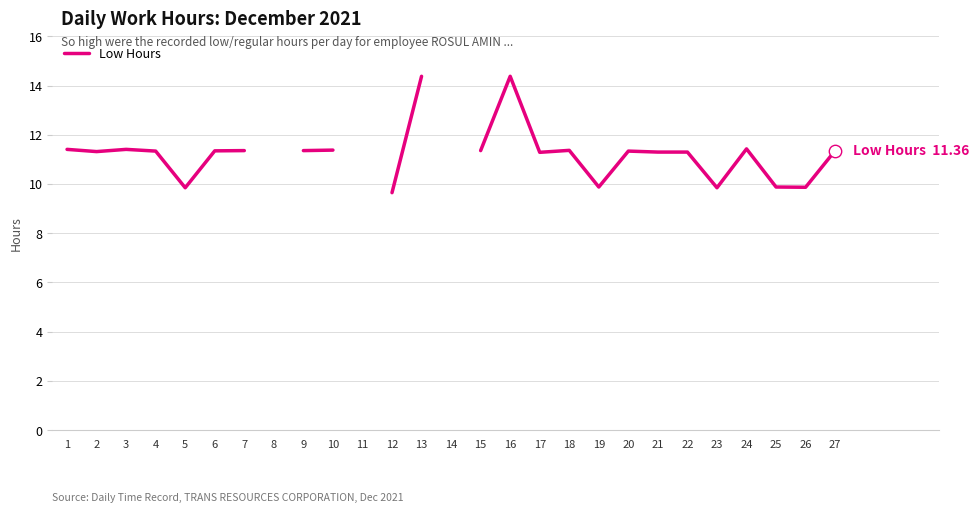

What is the change in value from 13 to 18?

-3.0